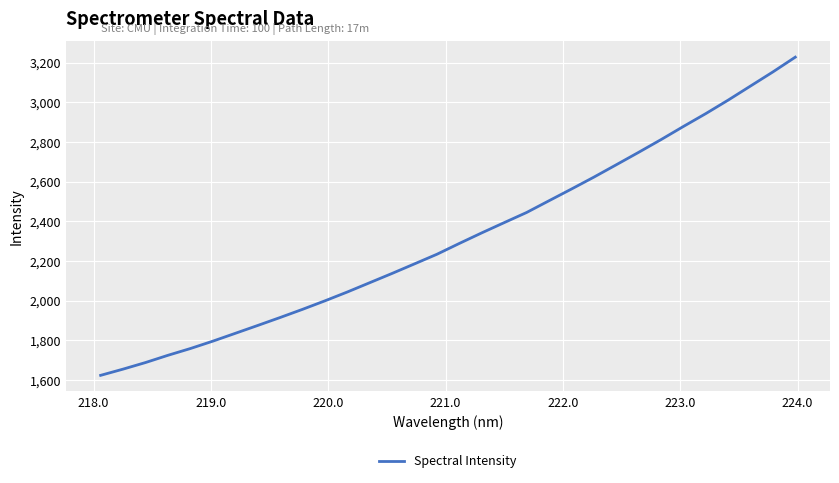

What is the smallest value displayed?

1622.5